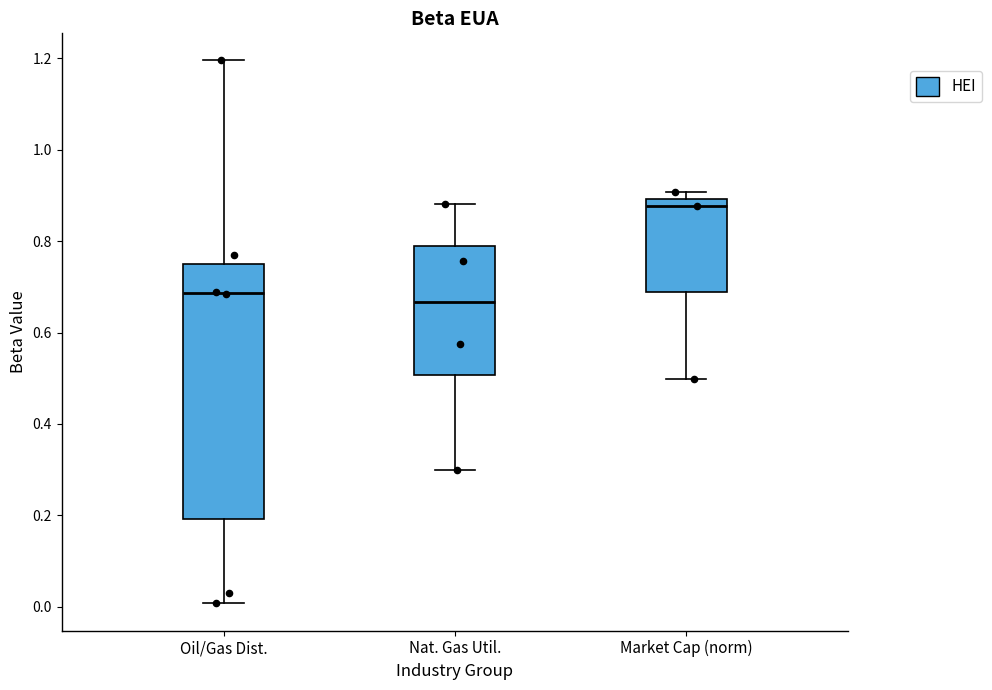

Which box's median line is the highest?

Market Cap (norm)